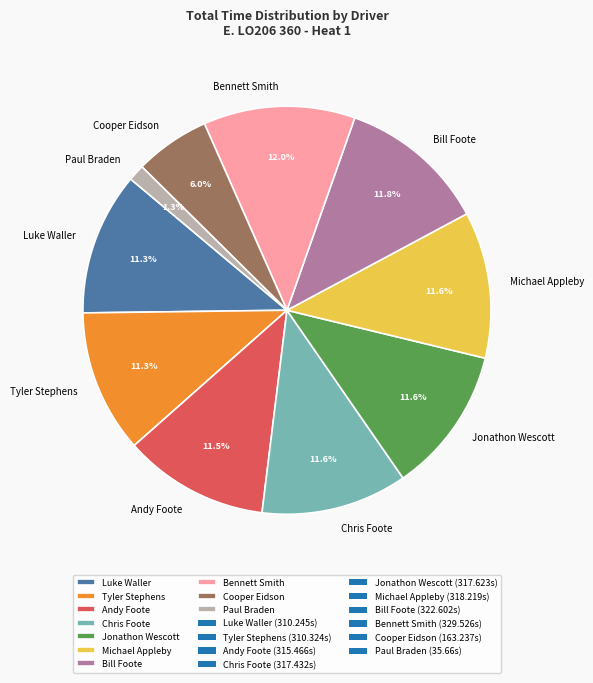

Combined, do Jonathon Wescott and Paul Braden account for over 50%?

No